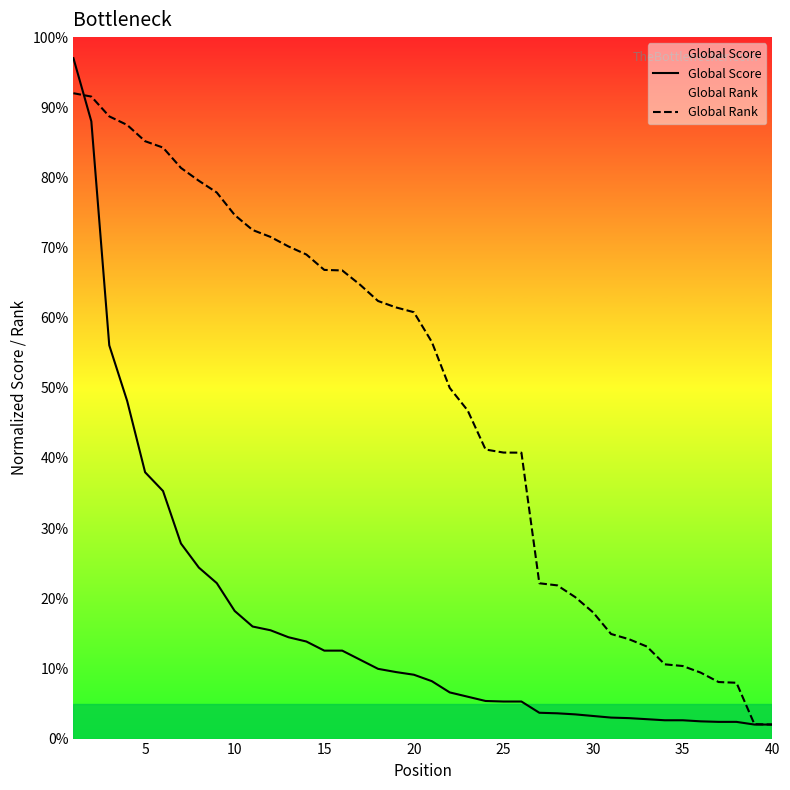

What is the maximum value for Global Score?

97.0